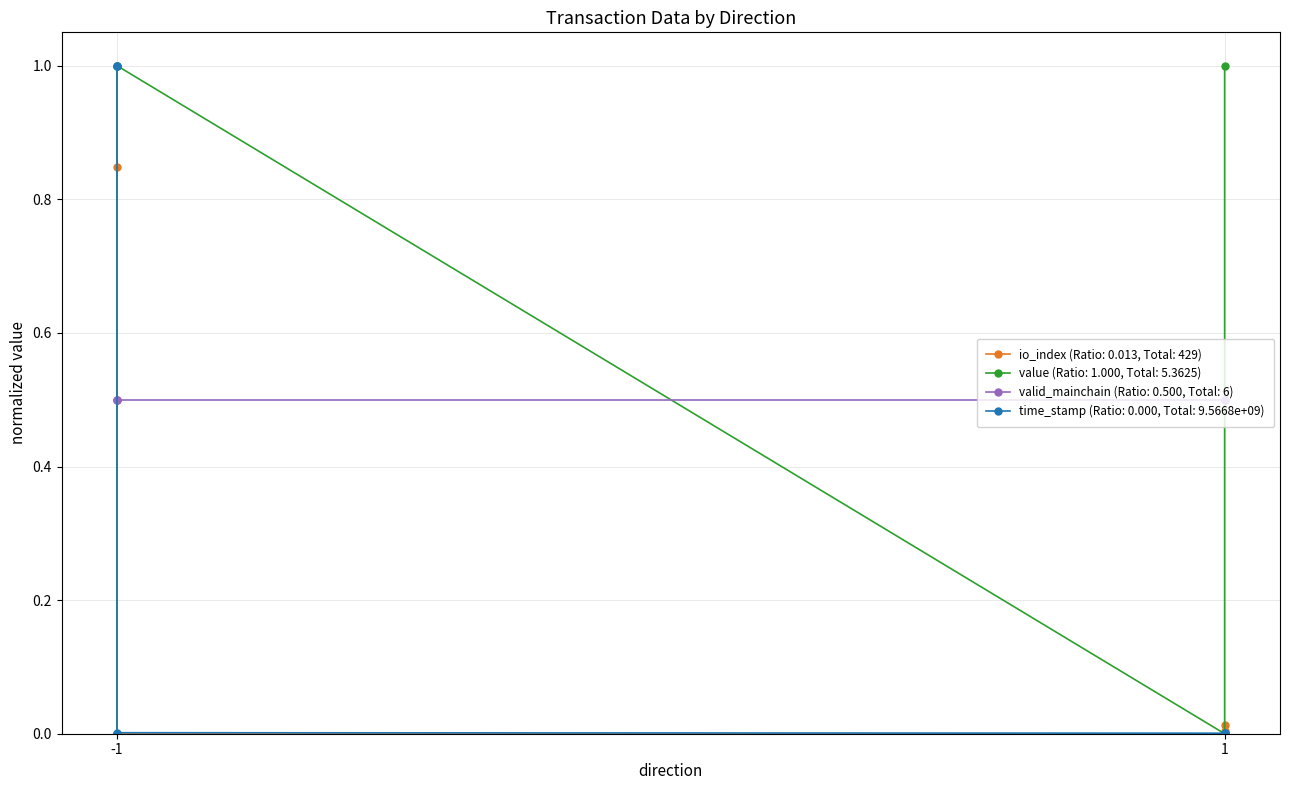

What is the difference between the highest and lowest values at -1?

1.0